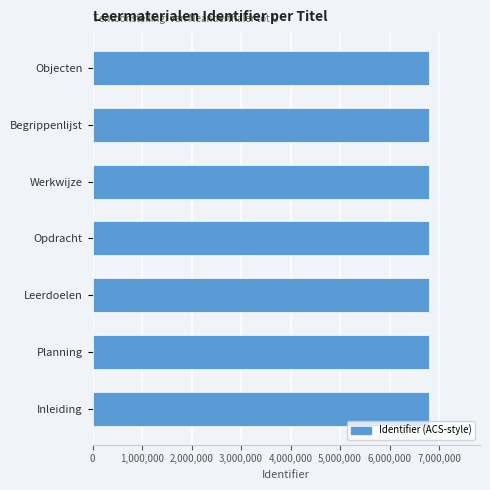

What is the ratio of the value at Leerdoelen to the value at Begrippenlijst?

1.0